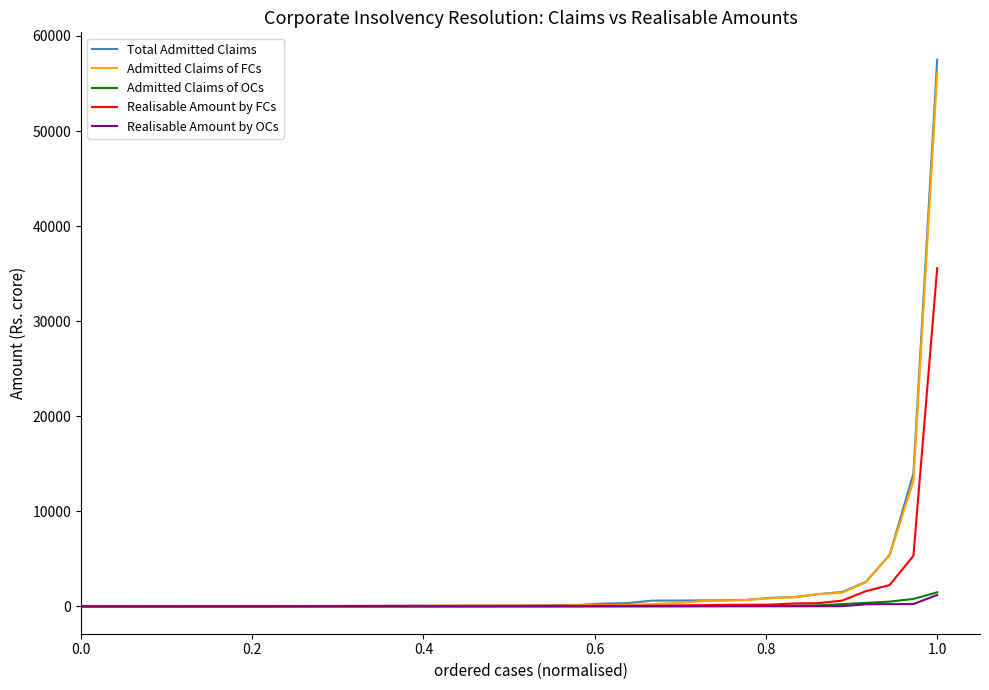

What is the difference between the maximum and minimum values in the Admitted Claims of OCs series?

1483.0